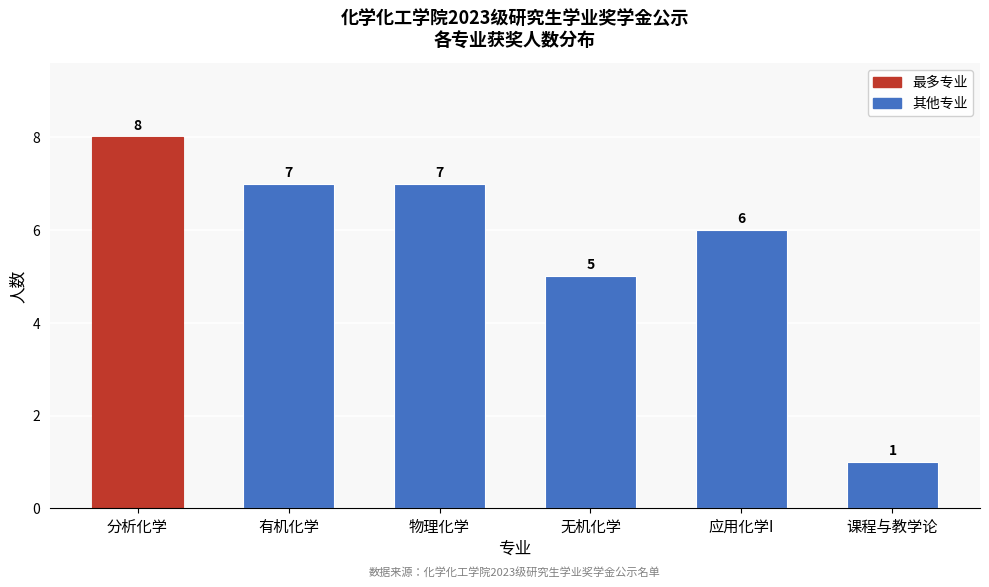

Reading left to right, extract all data points from this chart.

8	7	7	5	6	1